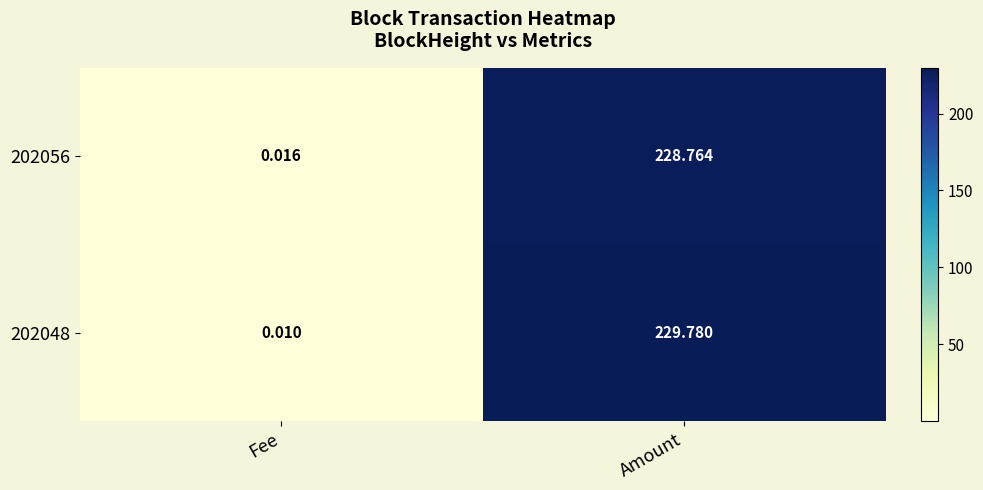

Is the value of 202056 at Amount greater than the value of 202048 at Fee?

Yes